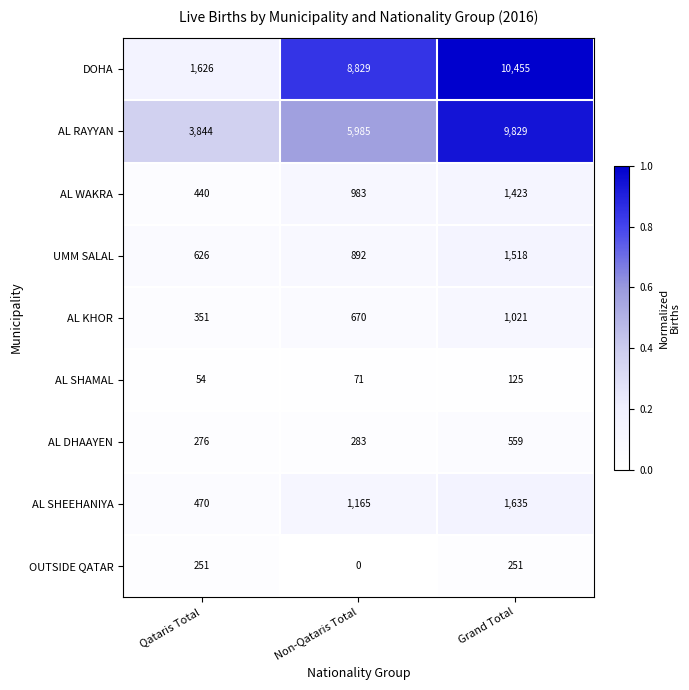

Reading left to right, what are all the values shown in this chart?

DOHA: Qataris Total=1626	Non-Qataris Total=8829	Grand Total=10455
AL RAYYAN: Qataris Total=3844	Non-Qataris Total=5985	Grand Total=9829
AL WAKRA: Qataris Total=440	Non-Qataris Total=983	Grand Total=1423
UMM SALAL: Qataris Total=626	Non-Qataris Total=892	Grand Total=1518
AL KHOR: Qataris Total=351	Non-Qataris Total=670	Grand Total=1021
AL SHAMAL: Qataris Total=54	Non-Qataris Total=71	Grand Total=125
AL DHAAYEN: Qataris Total=276	Non-Qataris Total=283	Grand Total=559
AL SHEEHANIYA: Qataris Total=470	Non-Qataris Total=1165	Grand Total=1635
OUTSIDE QATAR: Qataris Total=251	Non-Qataris Total=0	Grand Total=251